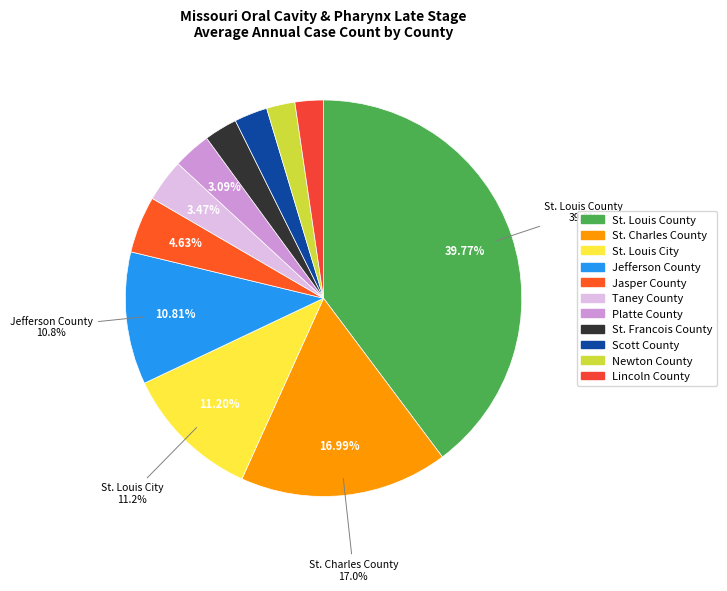

How many slices are in this pie chart?

11